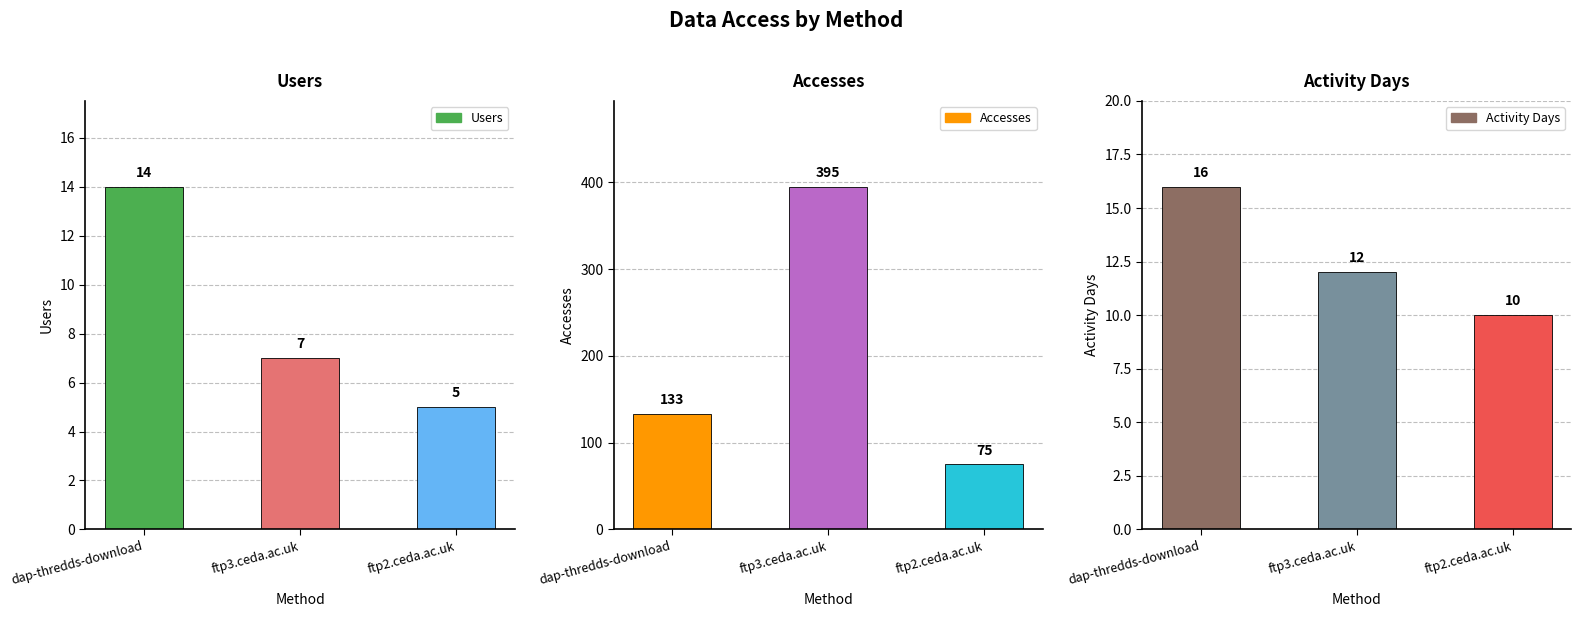

What is the difference between the Activity Days values at ftp3.ceda.ac.uk and ftp2.ceda.ac.uk?

2